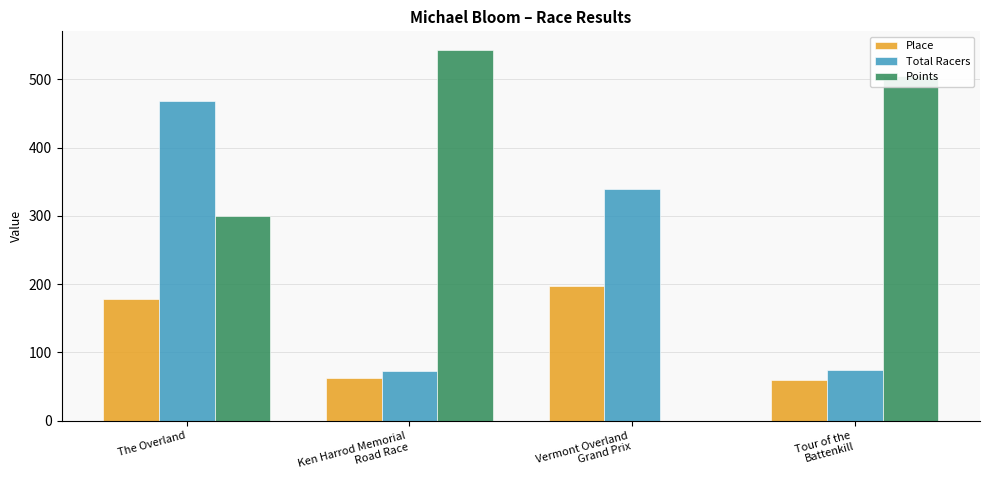

Which series has the largest total across all categories?

Points